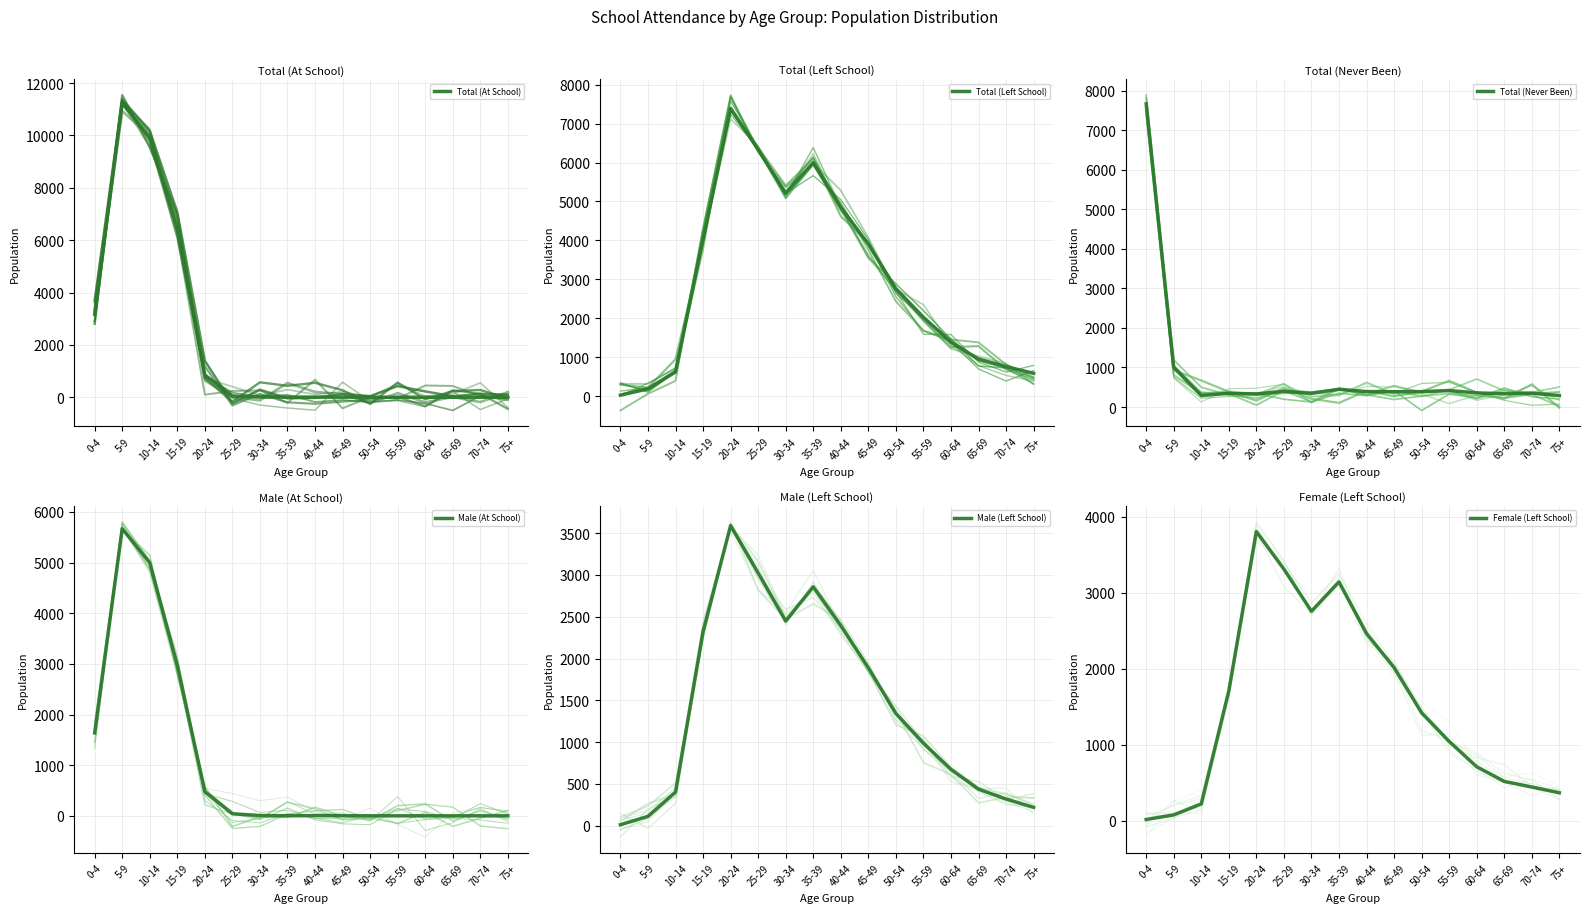

Reading left to right, what are all the values shown in this chart?

Total (At School): 0-4=3175	5-9=11253	10-14=9891	15-19=6412	20-24=845	25-29=48	30-34=8	35-39=3	40-44=5	45-49=2	50-54=0	55-59=0	60-64=0	65-69=0	70-74=0	75+=0
Total (Left School): 0-4=25	5-9=186	10-14=621	15-19=4030	20-24=7394	25-29=6333	30-34=5204	35-39=6000	40-44=4855	45-49=3904	50-54=2760	55-59=2027	60-64=1381	65-69=952	70-74=759	75+=585
Total (Never Been): 0-4=7664	5-9=1002	10-14=291	15-19=346	20-24=332	25-29=394	30-34=346	35-39=448	40-44=390	45-49=386	50-54=389	55-59=416	60-64=357	65-69=335	70-74=350	75+=289
Male (At School): 0-4=1637	5-9=5667	10-14=4994	15-19=2968	20-24=476	25-29=40	30-34=6	35-39=1	40-44=4	45-49=1	50-54=0	55-59=0	60-64=0	65-69=0	70-74=0	75+=0
Male (Left School): 0-4=10	5-9=110	10-14=401	15-19=2323	20-24=3591	25-29=3024	30-34=2449	35-39=2859	40-44=2394	45-49=1890	50-54=1342	55-59=985	60-64=672	65-69=436	70-74=317	75+=218
Female (Left School): 0-4=15	5-9=76	10-14=220	15-19=1707	20-24=3803	25-29=3309	30-34=2755	35-39=3141	40-44=2461	45-49=2014	50-54=1418	55-59=1042	60-64=709	65-69=516	70-74=442	75+=367